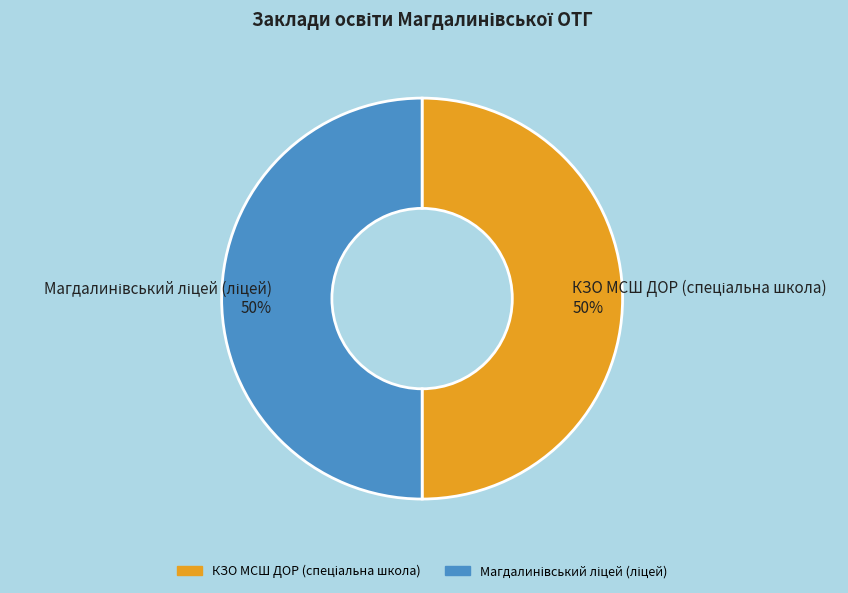

To the nearest percent, what is the average slice percentage?

50%